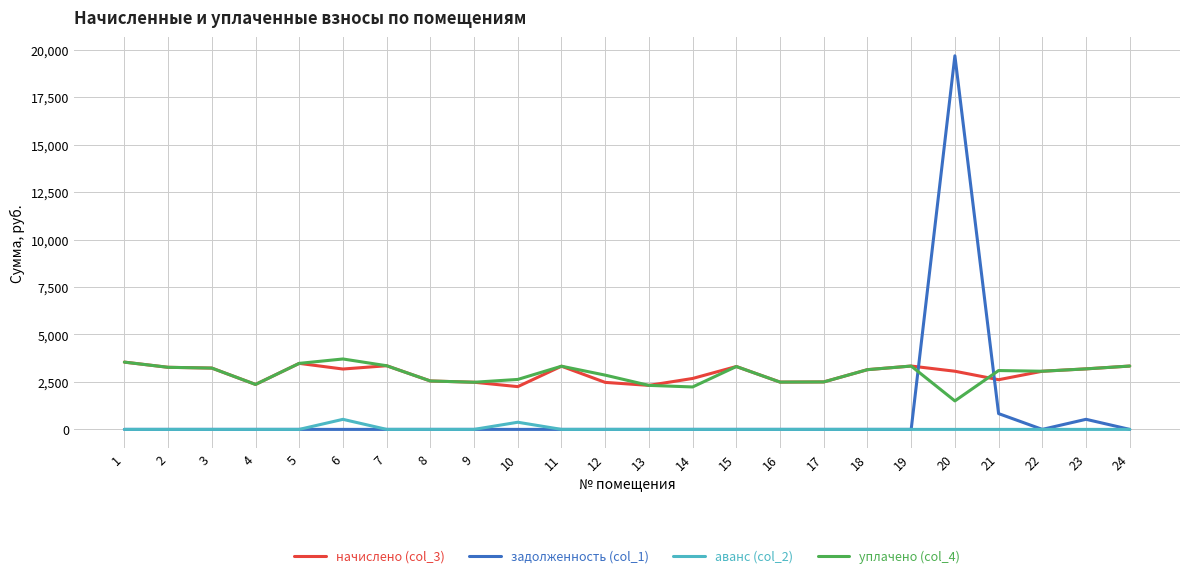

True or false: начислено (col_3) and аванс (col_2) cross at least once.

False